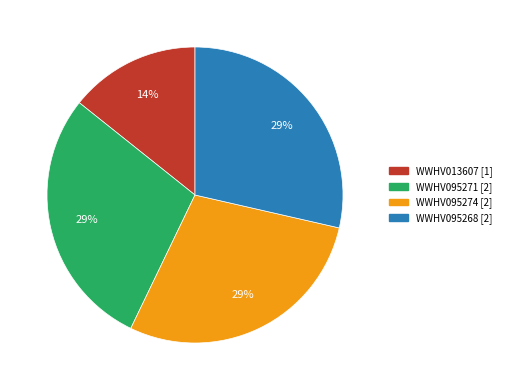

Does WWHV095271 account for over 50% of the chart?

No